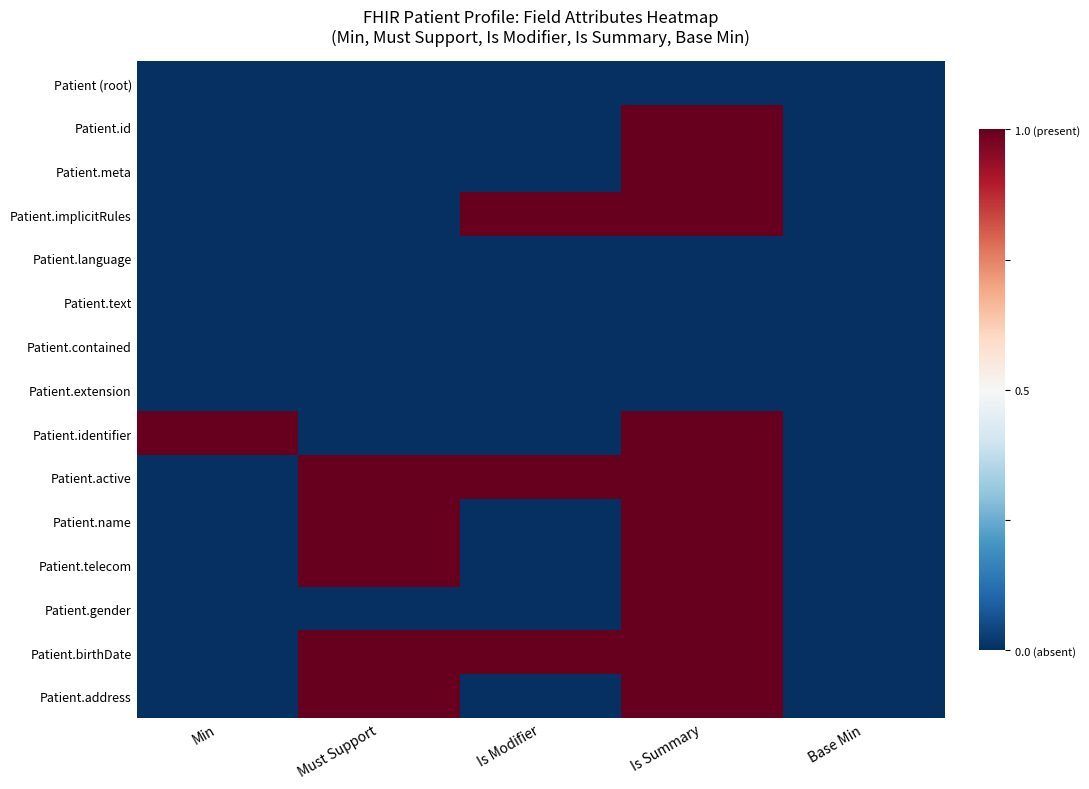

Reading right to left, what are all the values shown in this chart?

Patient (root): Base Min=-0.5	Is Summary=-0.5	Is Modifier=-0.5	Must Support=-0.5	Min=-0.5
Patient.id: Base Min=-0.5	Is Summary=0.5	Is Modifier=-0.5	Must Support=-0.5	Min=-0.5
Patient.meta: Base Min=-0.5	Is Summary=0.5	Is Modifier=-0.5	Must Support=-0.5	Min=-0.5
Patient.implicitRules: Base Min=-0.5	Is Summary=0.5	Is Modifier=0.5	Must Support=-0.5	Min=-0.5
Patient.language: Base Min=-0.5	Is Summary=-0.5	Is Modifier=-0.5	Must Support=-0.5	Min=-0.5
Patient.text: Base Min=-0.5	Is Summary=-0.5	Is Modifier=-0.5	Must Support=-0.5	Min=-0.5
Patient.contained: Base Min=-0.5	Is Summary=-0.5	Is Modifier=-0.5	Must Support=-0.5	Min=-0.5
Patient.extension: Base Min=-0.5	Is Summary=-0.5	Is Modifier=-0.5	Must Support=-0.5	Min=-0.5
Patient.identifier: Base Min=-0.5	Is Summary=0.5	Is Modifier=-0.5	Must Support=-0.5	Min=0.5
Patient.active: Base Min=-0.5	Is Summary=0.5	Is Modifier=0.5	Must Support=0.5	Min=-0.5
Patient.name: Base Min=-0.5	Is Summary=0.5	Is Modifier=-0.5	Must Support=0.5	Min=-0.5
Patient.telecom: Base Min=-0.5	Is Summary=0.5	Is Modifier=-0.5	Must Support=0.5	Min=-0.5
Patient.gender: Base Min=-0.5	Is Summary=0.5	Is Modifier=-0.5	Must Support=-0.5	Min=-0.5
Patient.birthDate: Base Min=-0.5	Is Summary=0.5	Is Modifier=0.5	Must Support=0.5	Min=-0.5
Patient.address: Base Min=-0.5	Is Summary=0.5	Is Modifier=-0.5	Must Support=0.5	Min=-0.5